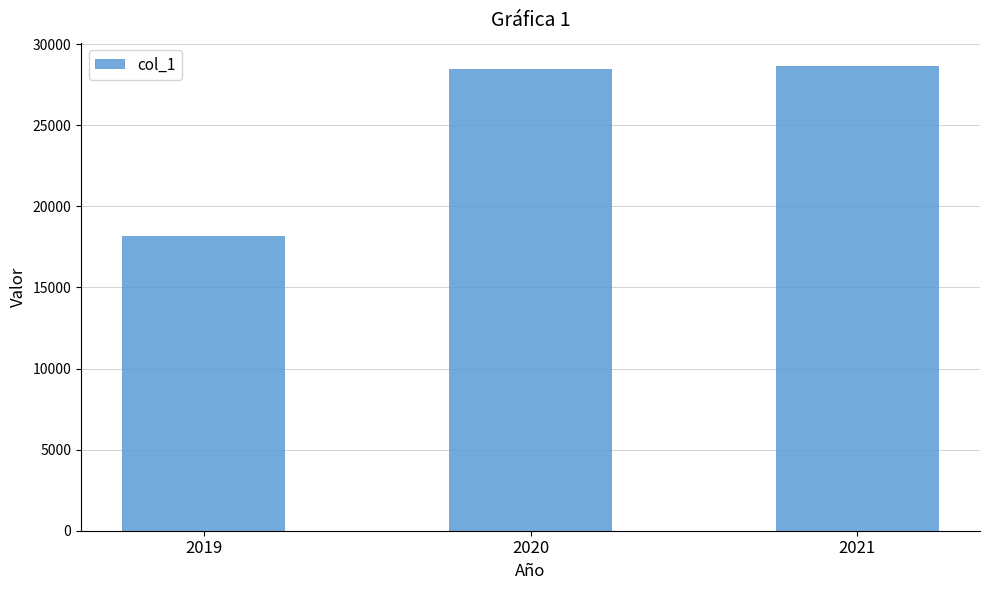

True or false: the data shows 18155 at 2019.

True